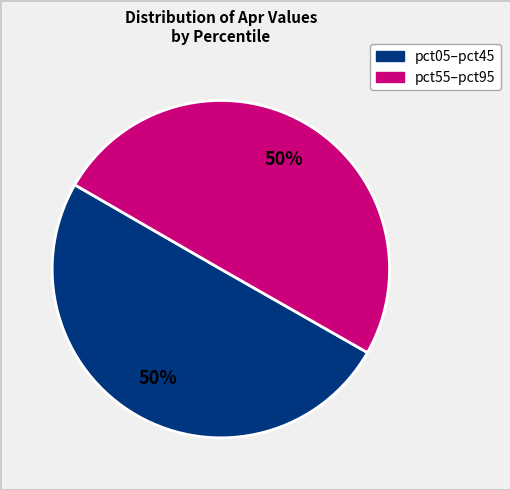

Approximately how many times larger is the value at pct55–pct95 compared to pct05–pct45?

1.0